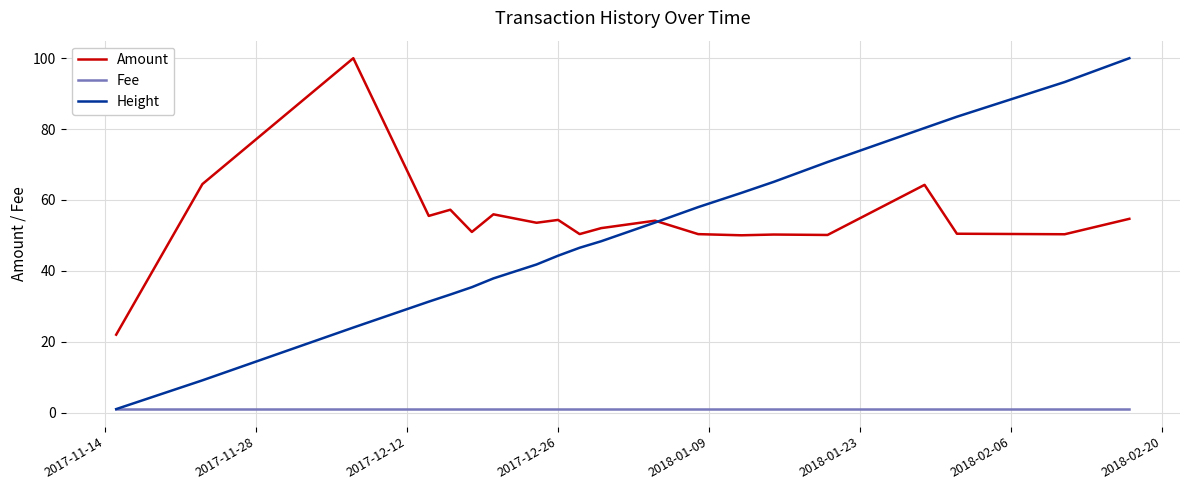

True or false: Fee and Amount intersect in this chart.

False